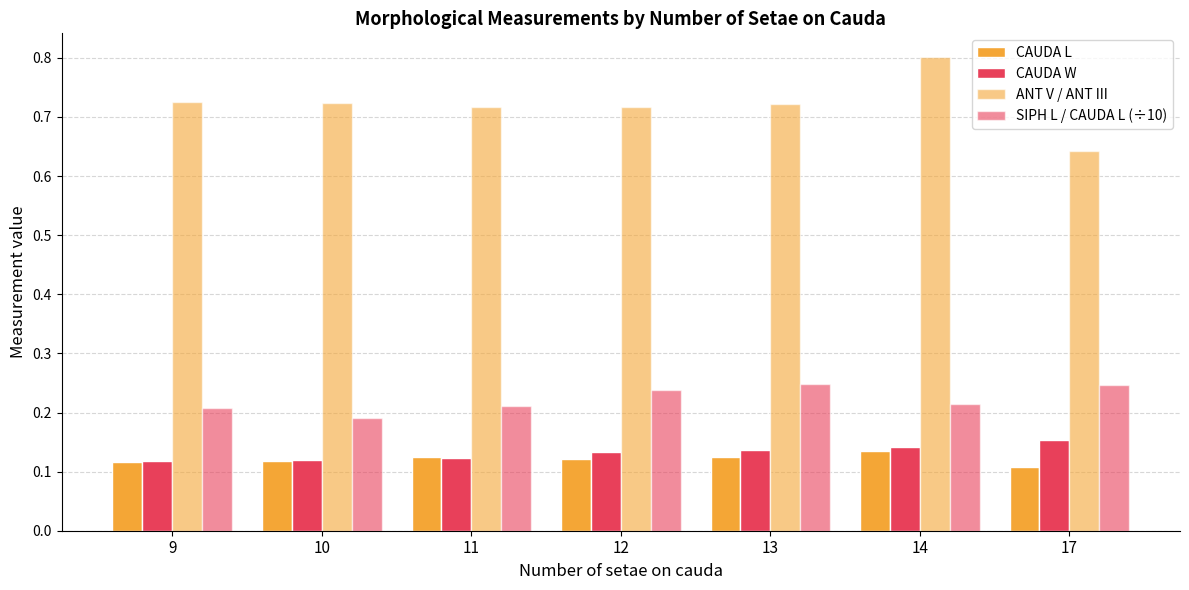

Where is ANT V / ANT III nearest to the value 0?

17